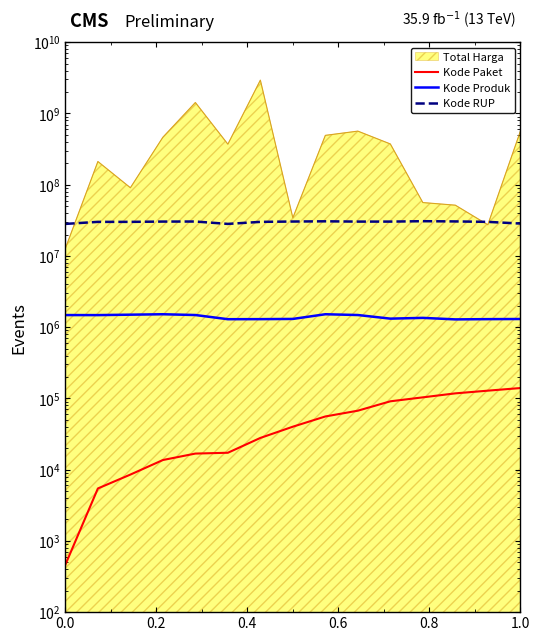

What is the label of the 3rd point from the left?

0.2